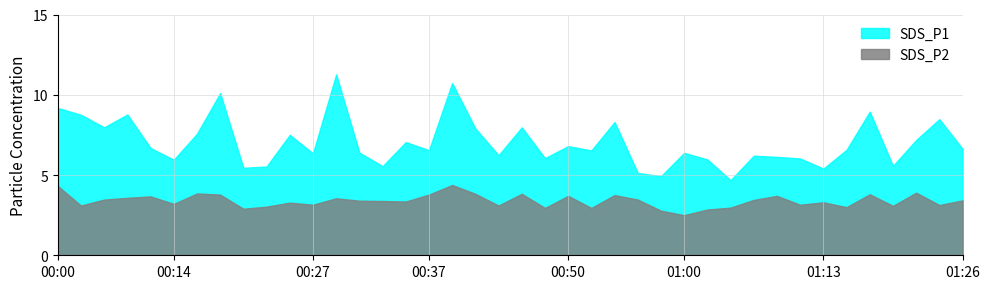

Which series has the largest total across all categories?

SDS_P1